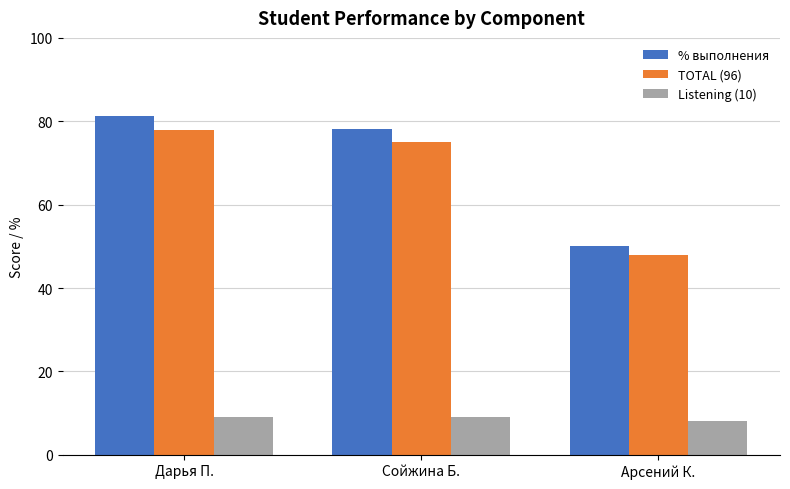

Which series has the widest spread of values?

% выполнения